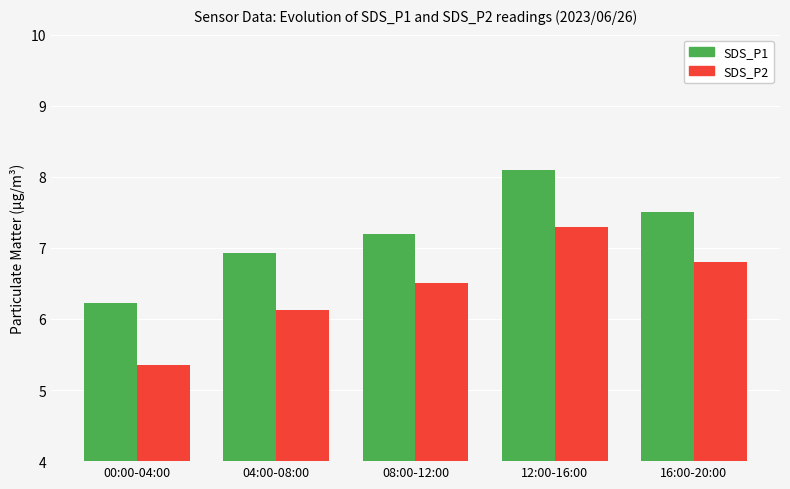

What is the greatest value displayed?

8.1